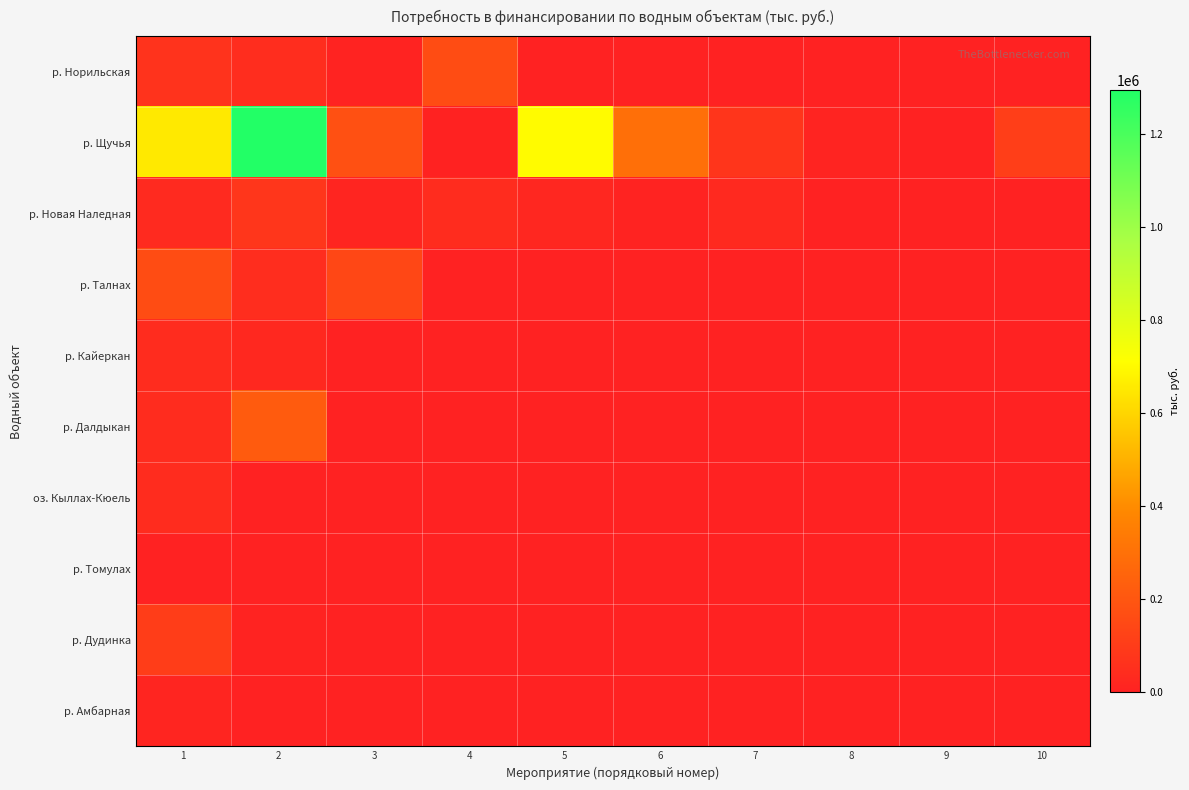

What is the spread (max minus min) of values at 1?

653090.0